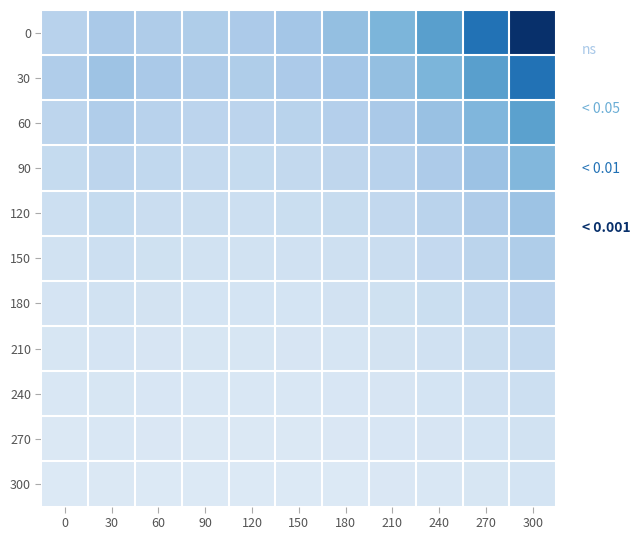

Count the number of categories in the chart.

11